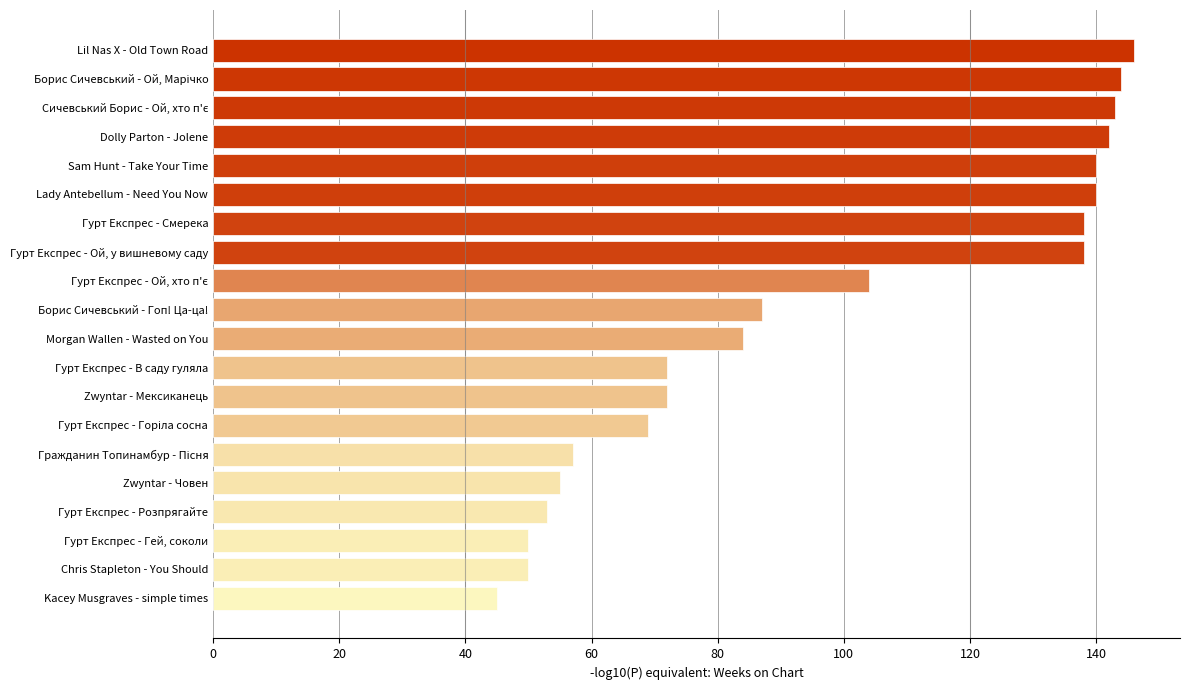

What is the value of the 14th bar from the top?

69